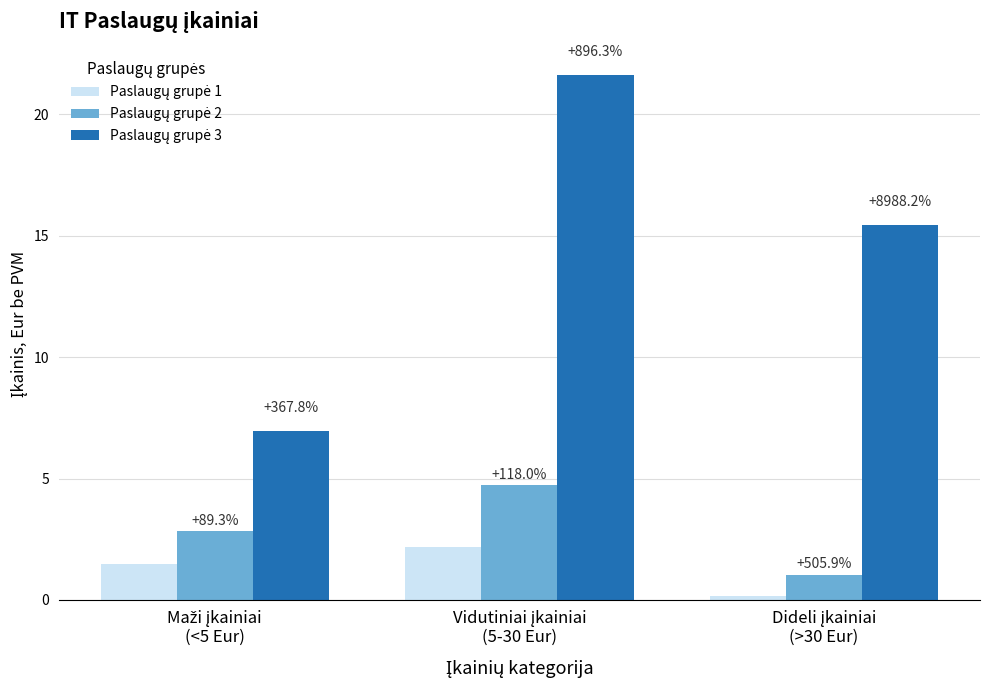

Are the bars grouped side by side (vs. stacked)?

Yes